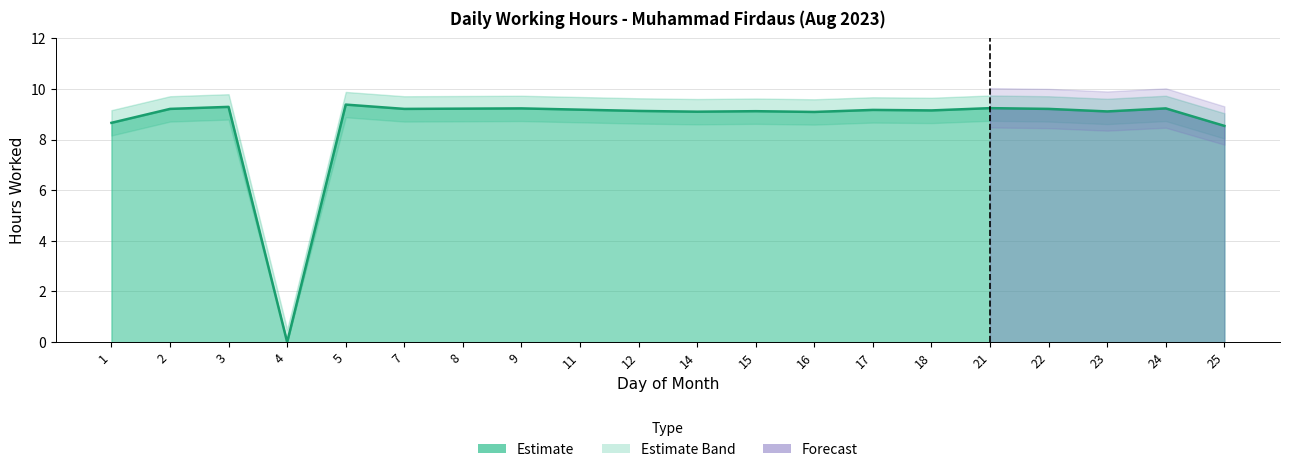

How many categories are shown in the chart?

20